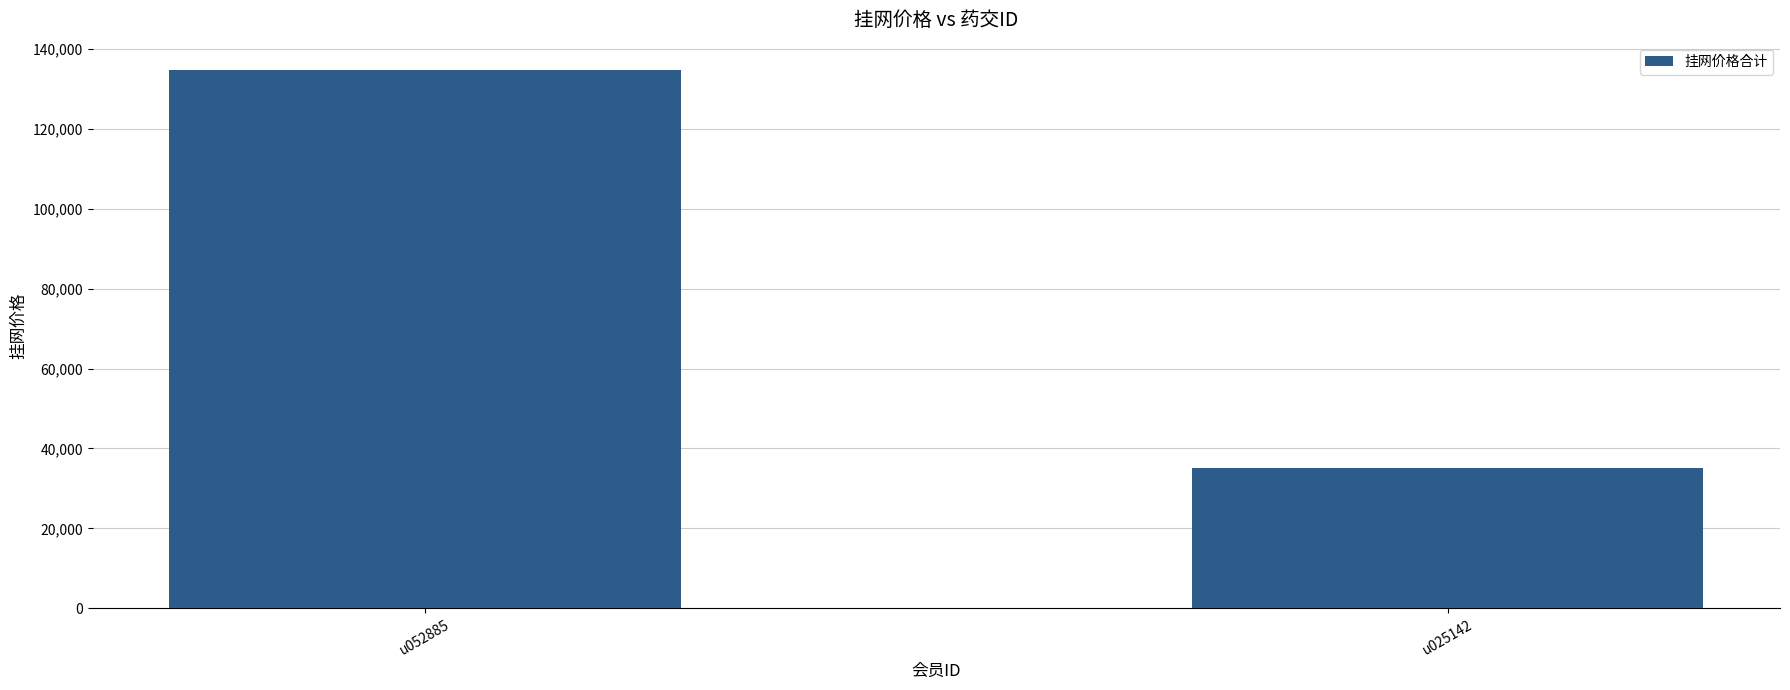

Reading left to right, what are all the values shown in this chart?

u052885=134890	u025142=35160